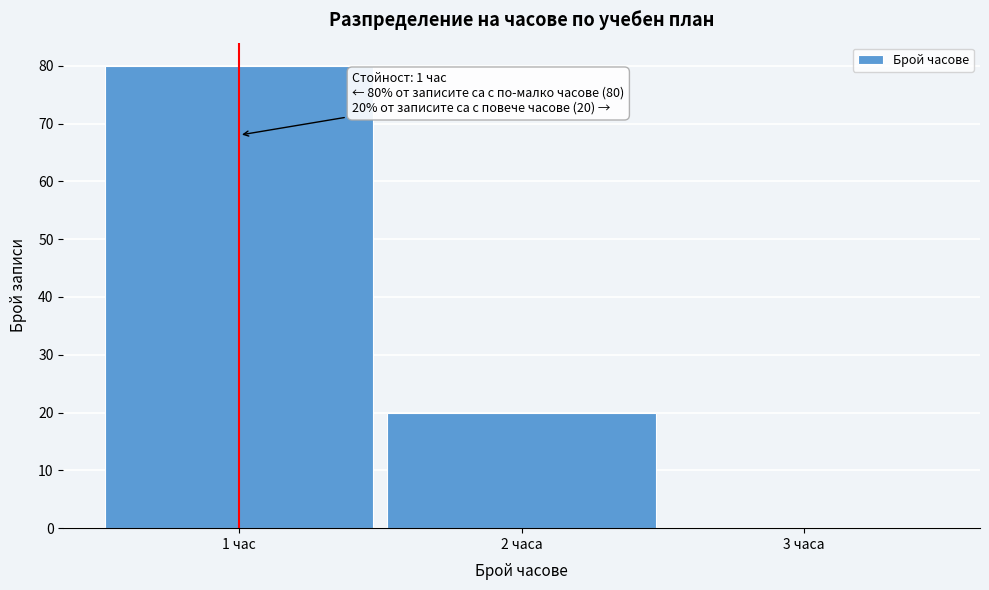

Reading left to right, transcribe all the data shown in this chart.

1 час=80	2 часа=20	3 часа=0